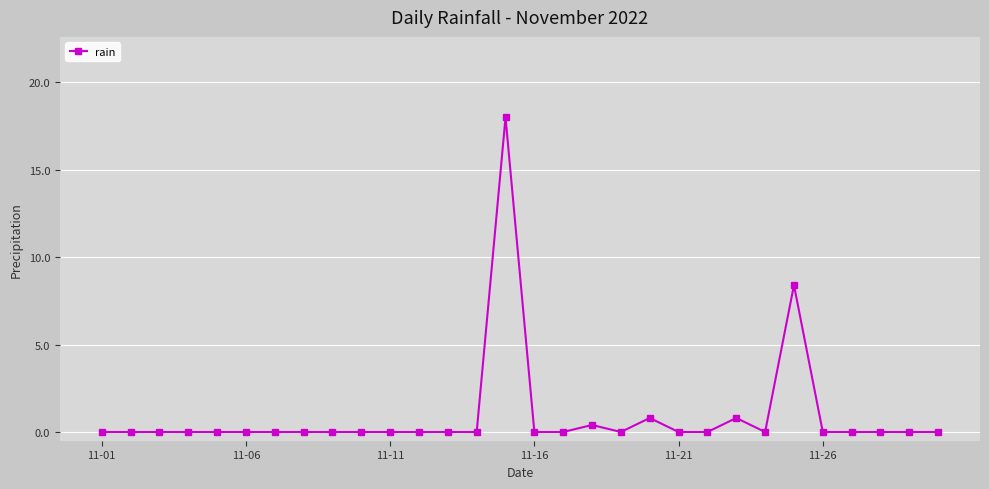

Reading right to left, extract all data points from this chart.

0.0	0.0	0.0	0.0	0.0	8.4	0.0	0.8	0.0	0.0	0.8	0.0	0.4	0.0	0.0	18.0	0.0	0.0	0.0	0.0	0.0	0.0	0.0	0.0	0.0	0.0	0.0	0.0	0.0	0.0